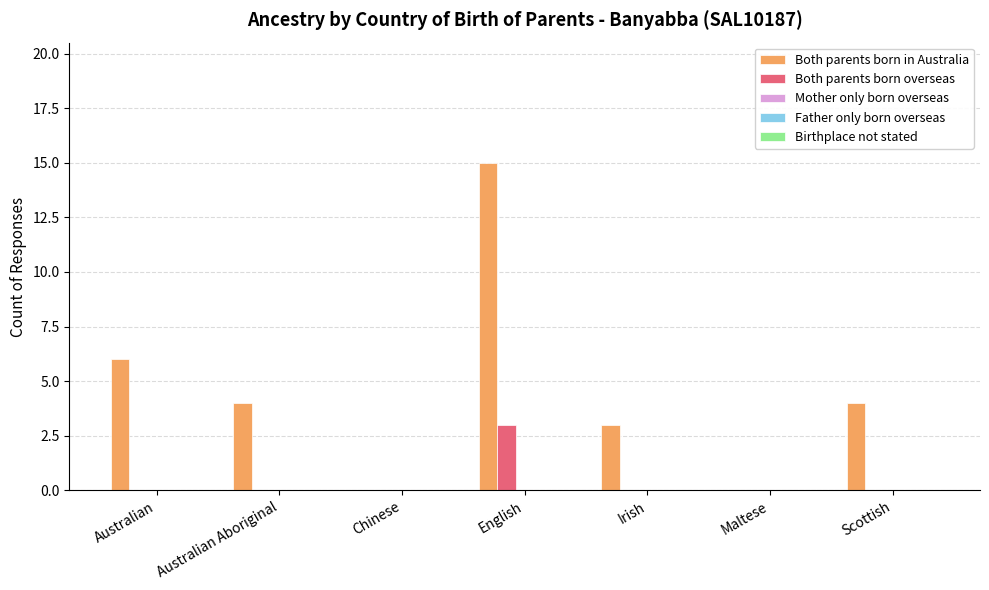

How many groups of bars are there?

7